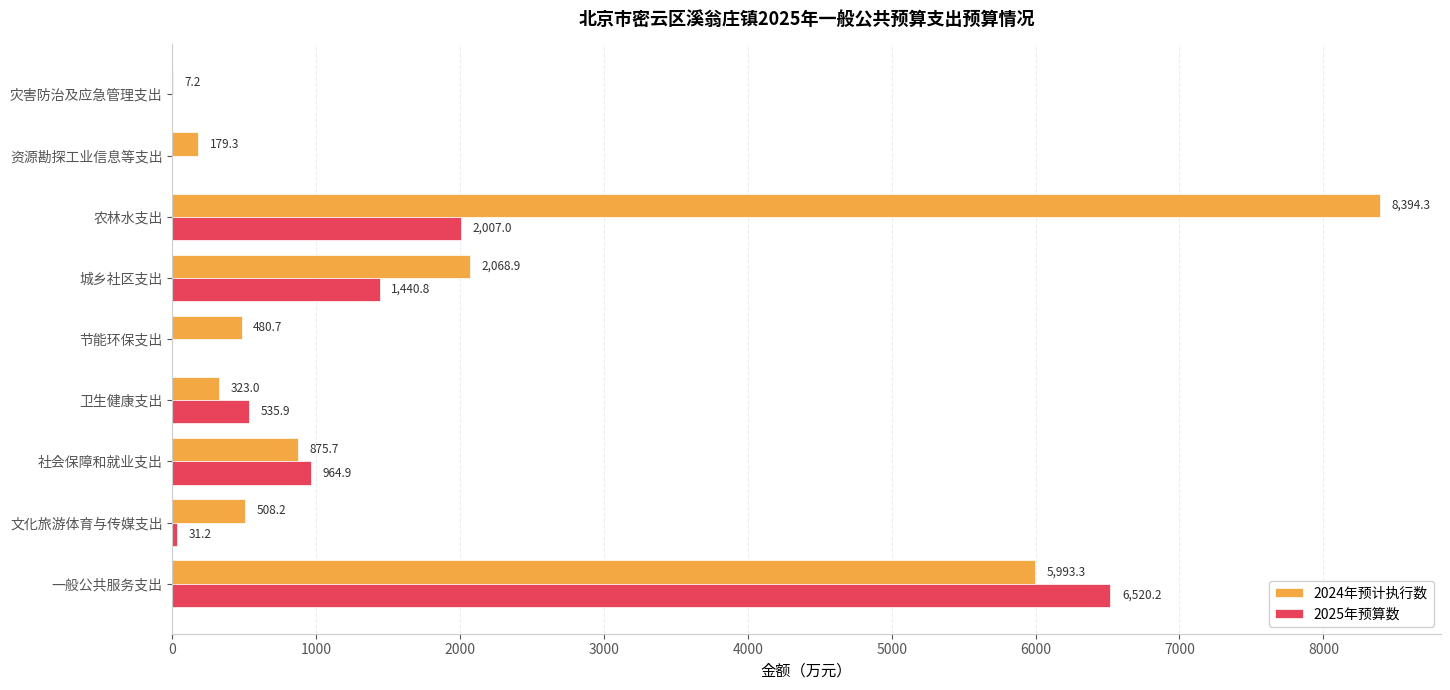

Which series changed the most between 社会保障和就业支出 and 农林水支出?

2024年预计执行数